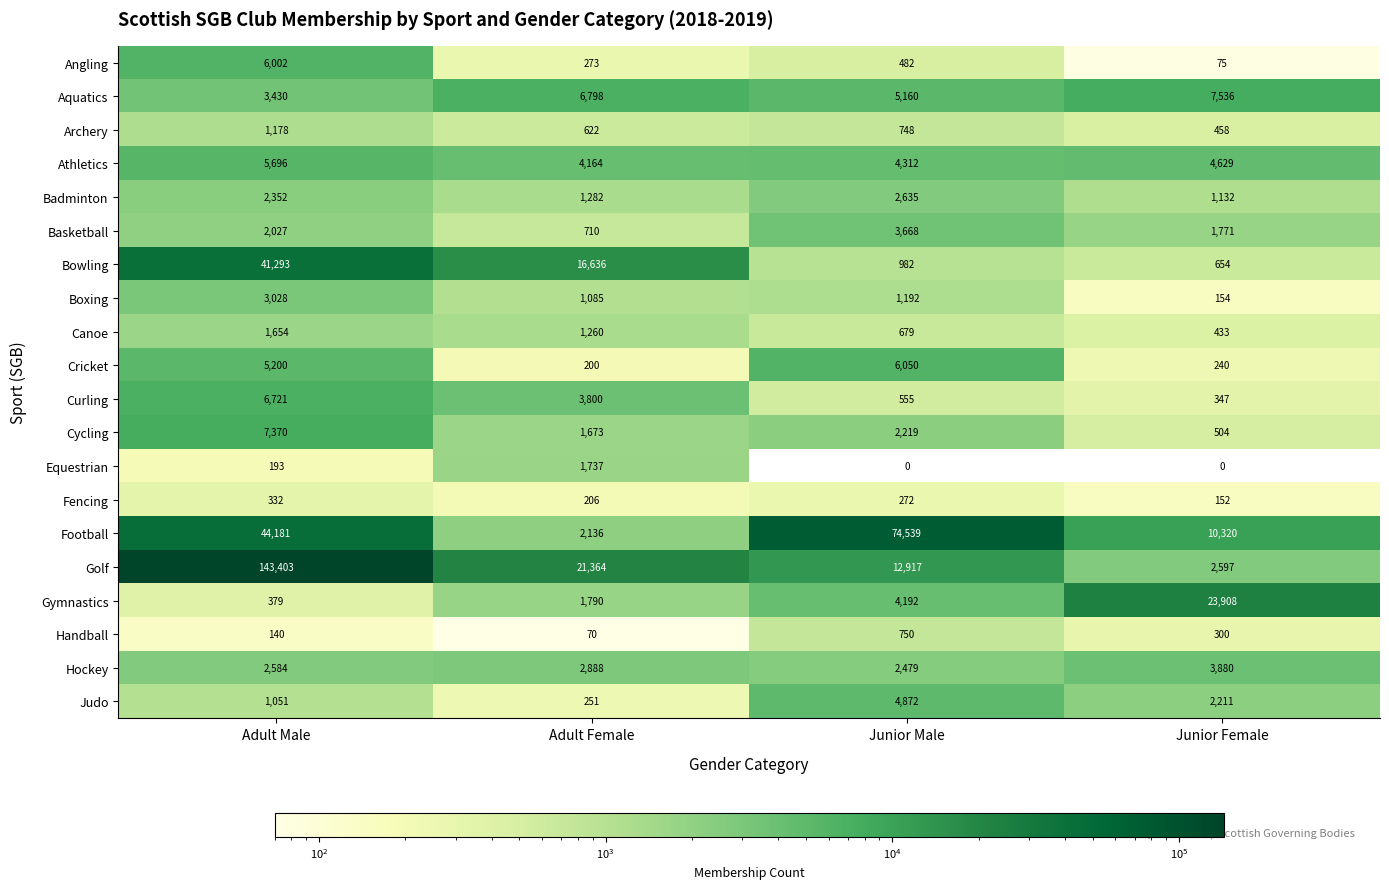

What is the approximate value of Canoe at Adult Female?

1260